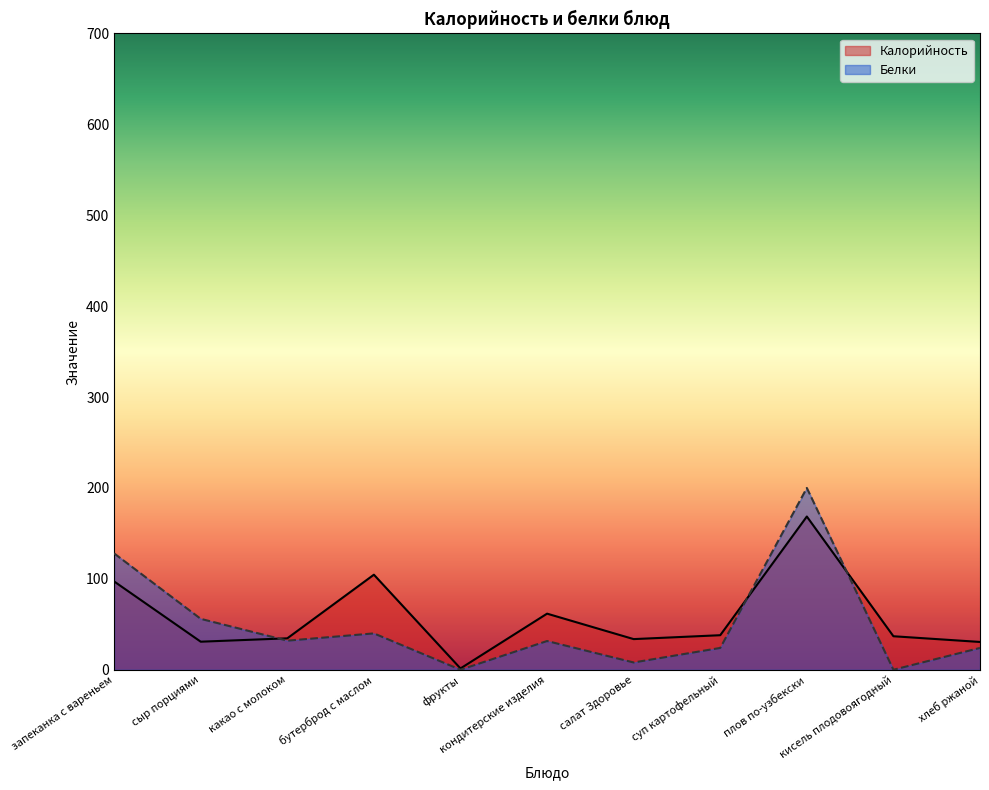

What is the value of the Белки point at the 9th from the left?

200.0